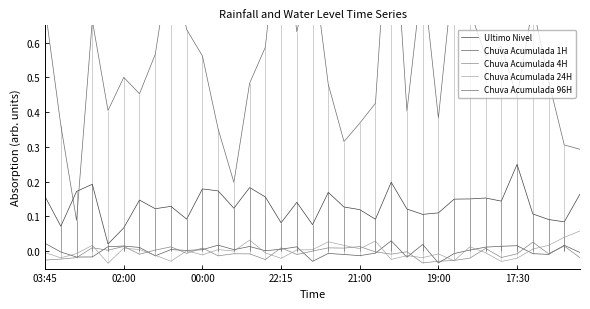

What position from the right is 22?

13